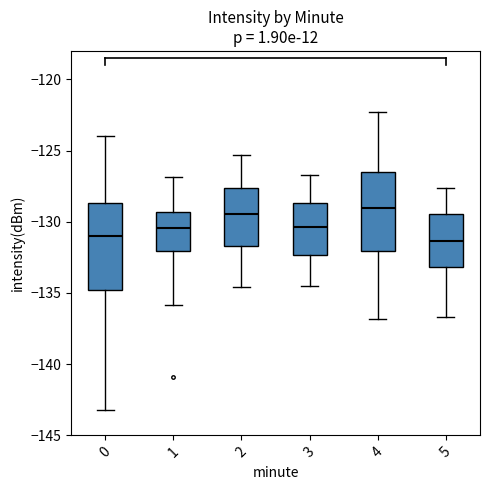

Where does the median line of the box at x = 1 sit on the y-axis? The values are not printed on the chart, so give them approximately, as read against the axis.

-130.5